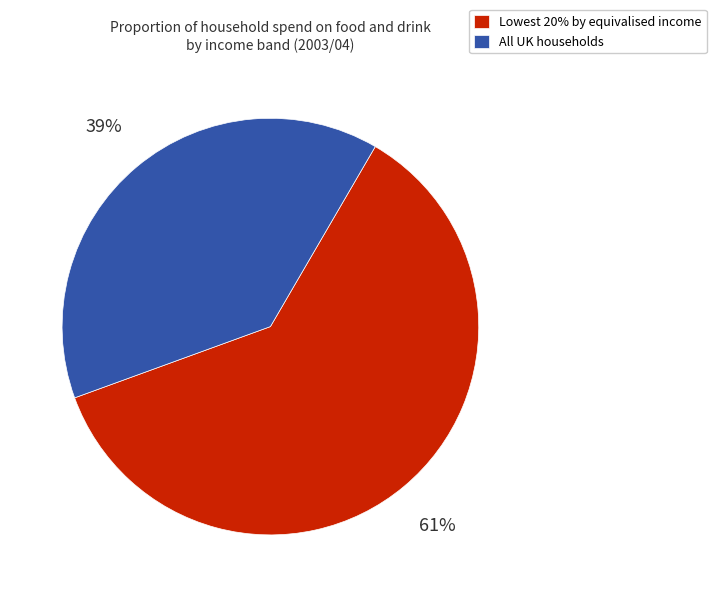

Is the sum of Lowest 20% by equivalised income and All UK households greater than half?

Yes